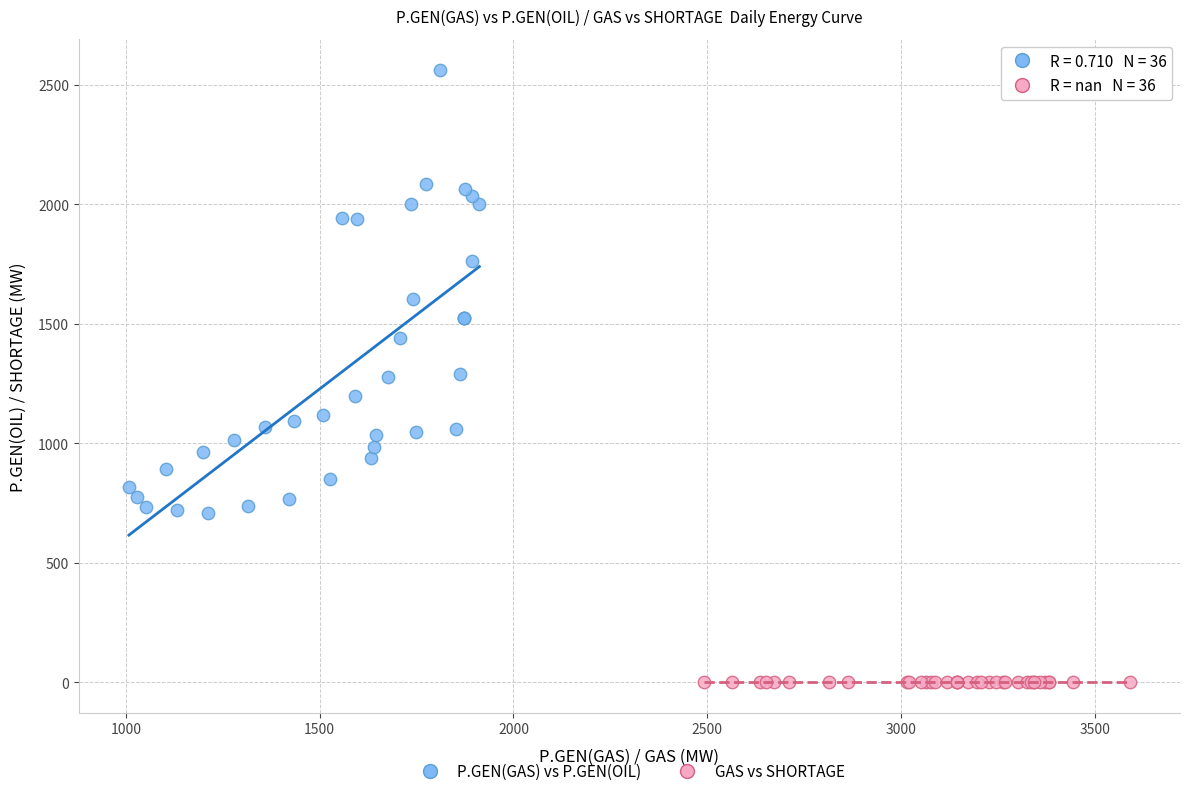

Which series reaches the minimum Y coordinate?

GAS vs SHORTAGE